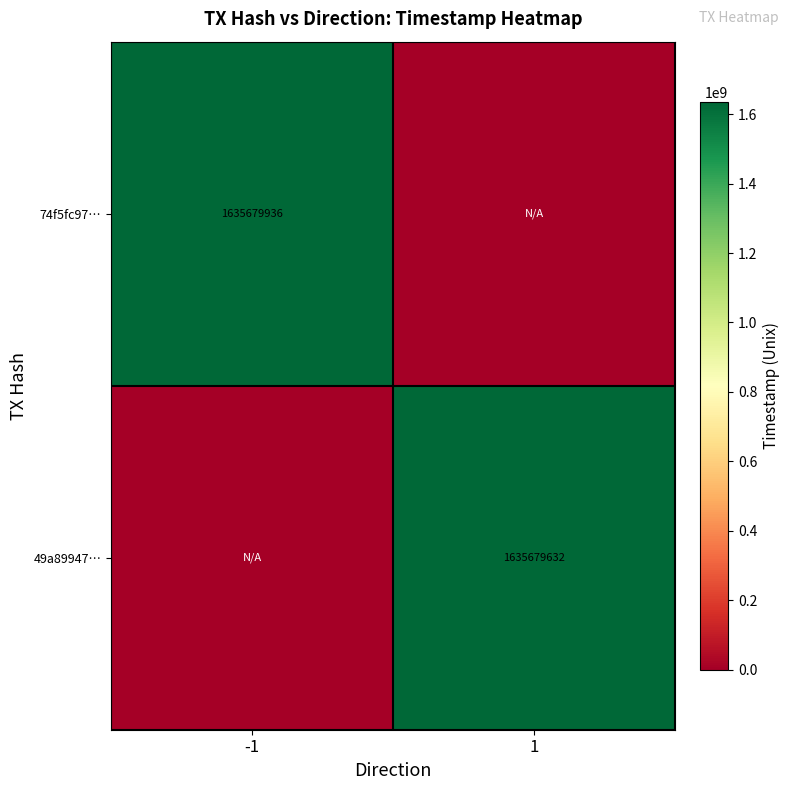

Which category has the lowest value across all series?

1